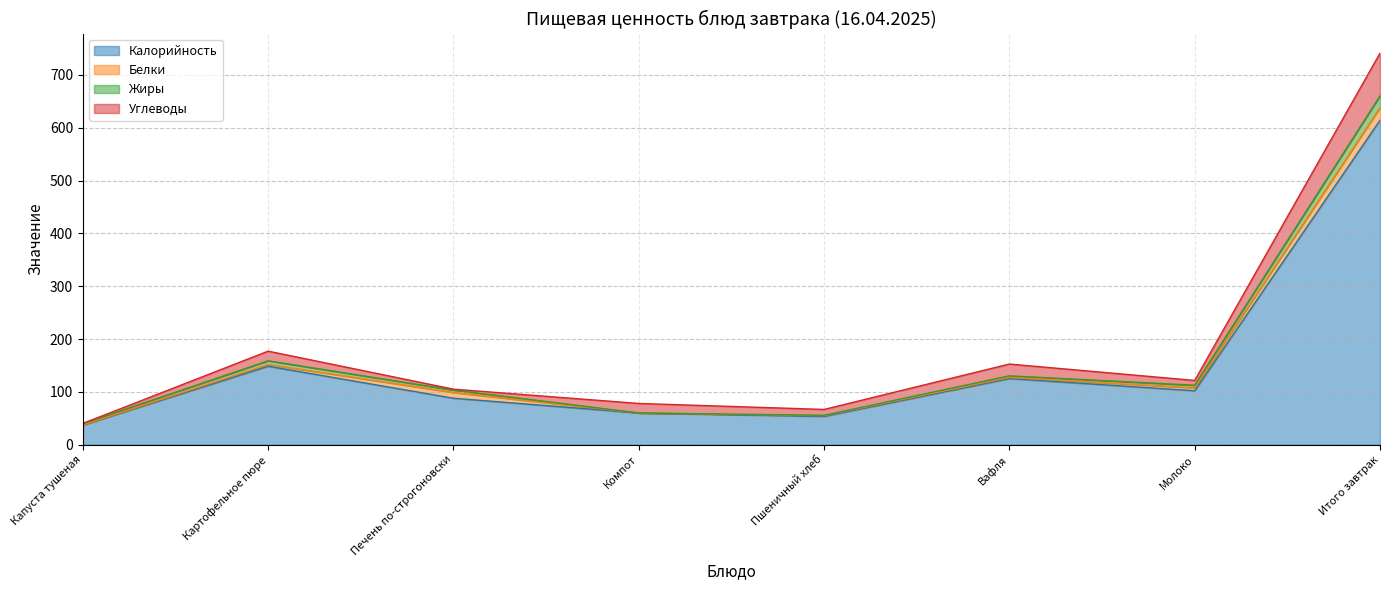

At which category is the sum across all series the highest?

Итого завтрак